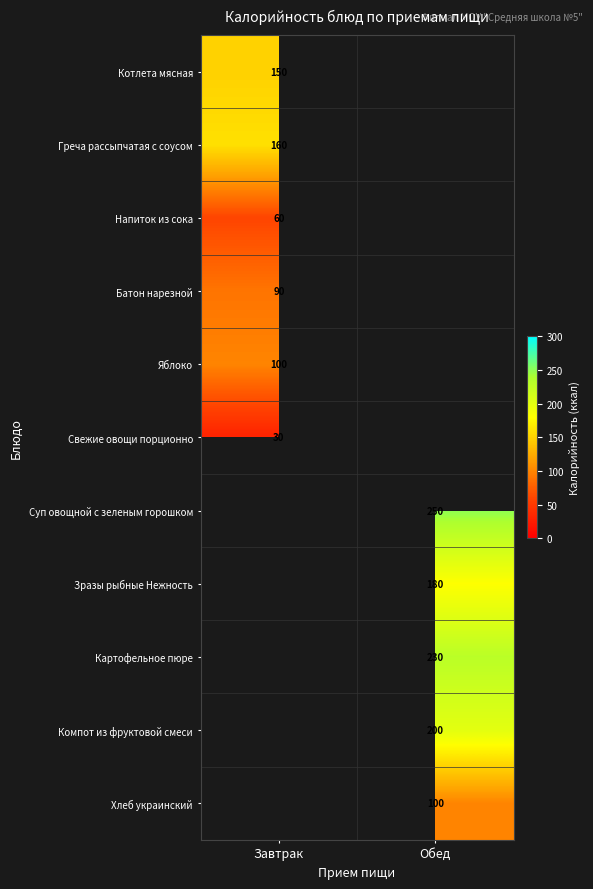

True or false: Картофельное пюре has a value of 64 at Обед.

False